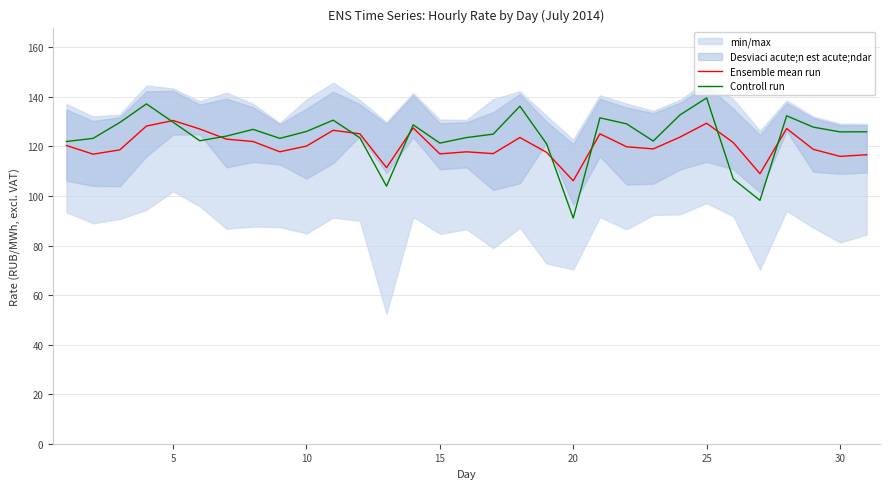

List the series in order of their overall mean, lowest first.

Ensemble mean run, Controll run